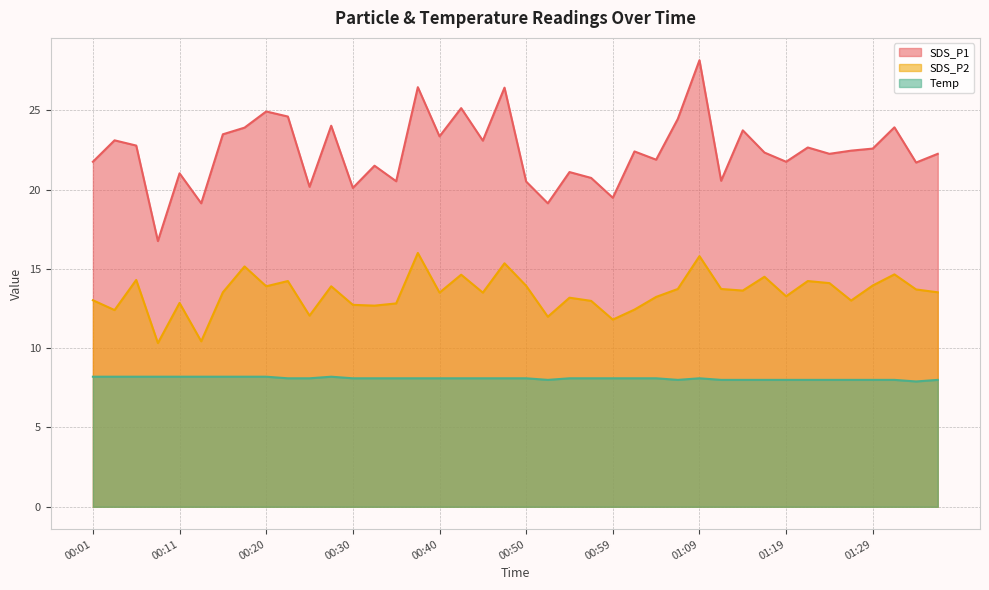

The SDS_P2 series shows 17.8 at 00:08. True or false?

False